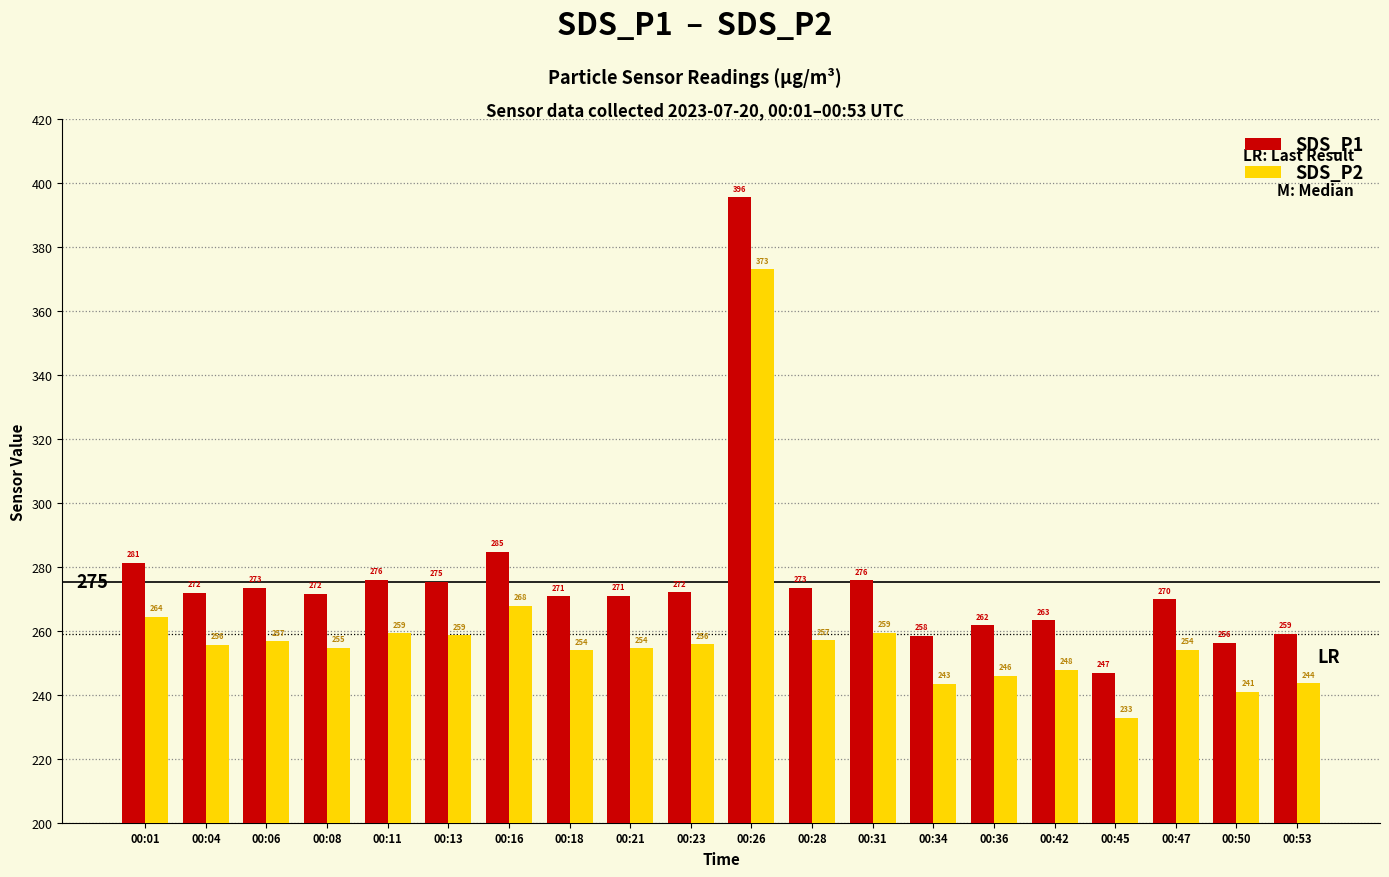

What is the difference between the maximum and minimum values in the SDS_P1 series?

148.6